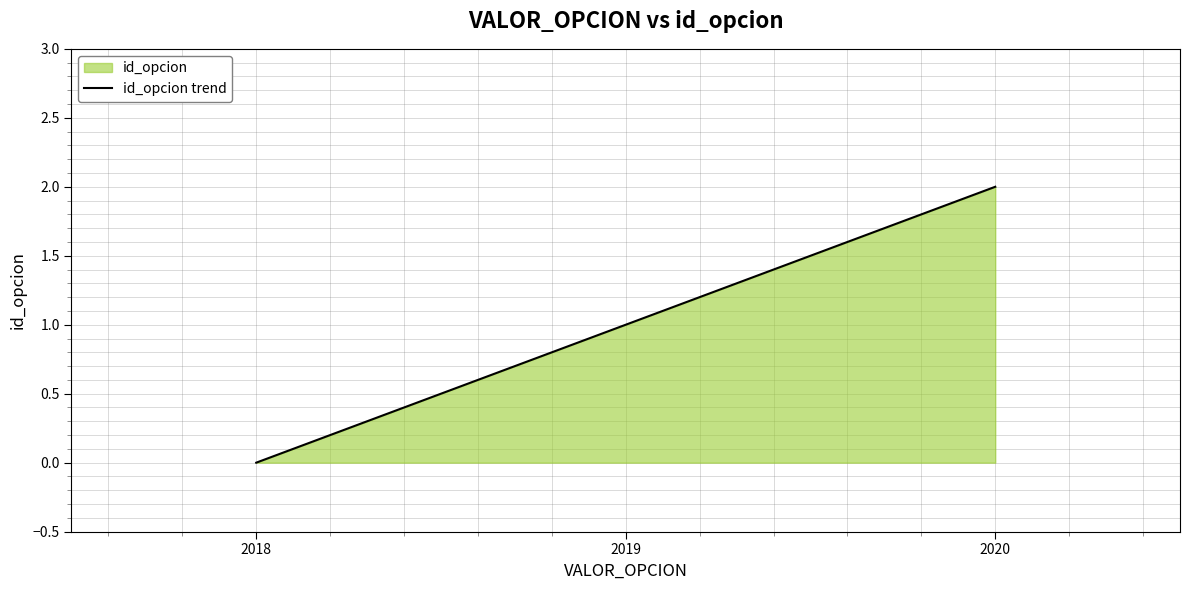

Count the number of categories in the chart.

3